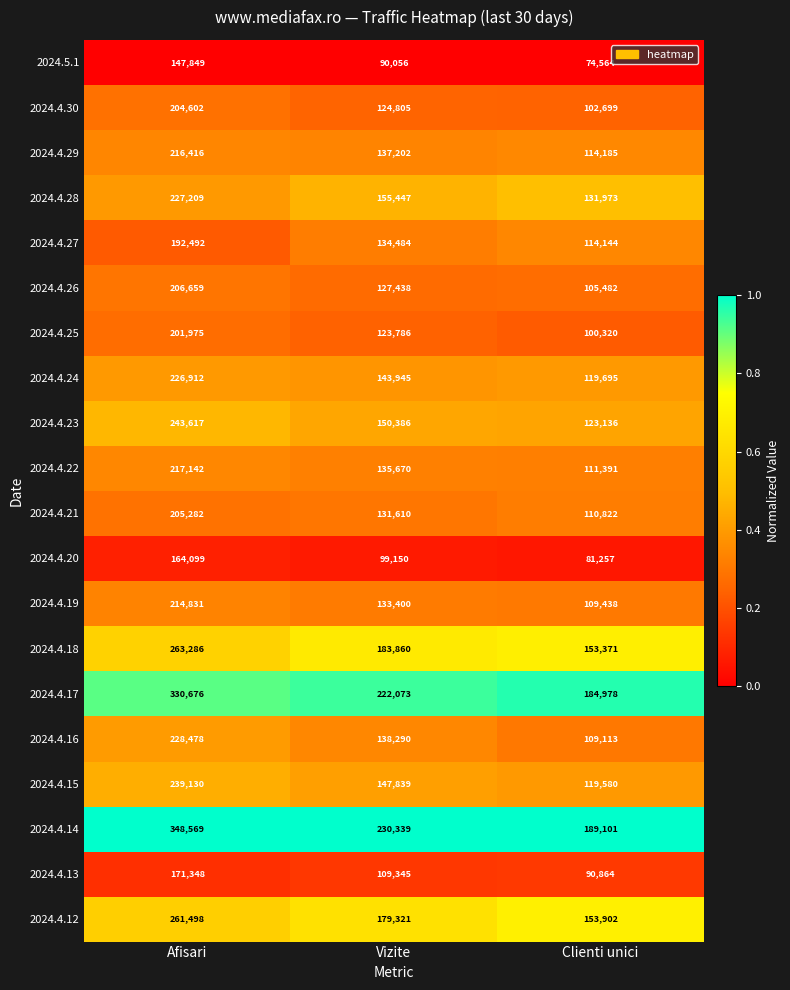

True or false: 2024.4.13 has a value of 170105 at Vizite.

False